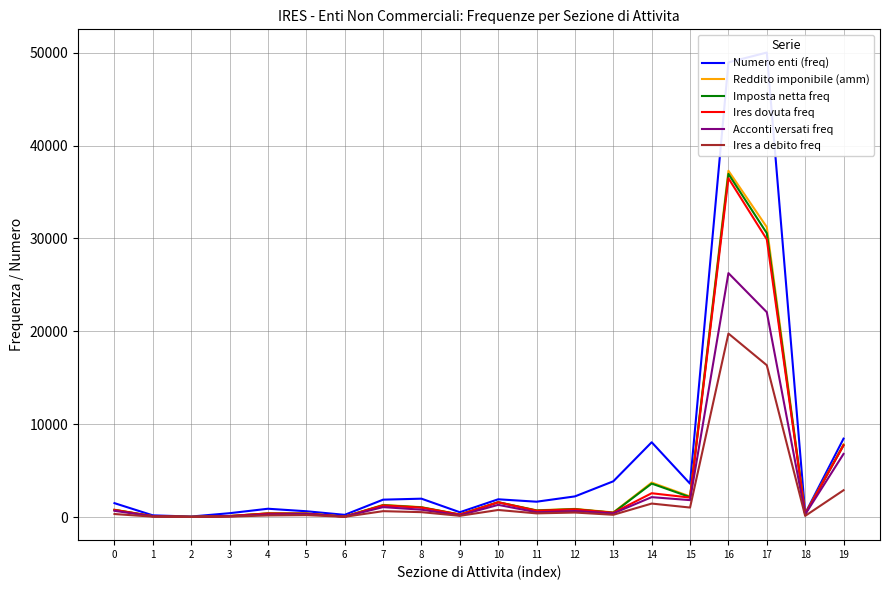

Reading left to right, what are all the values shown in this chart?

Numero enti (freq): 1505	192	66	425	905	635	248	1882	1988	529	1922	1662	2234	3860	8063	3603	48965	50019	394	8455
Reddito imponibile (amm): 801	104	34	122	410	394	60	1322	1075	288	1612	737	889	507	3723	2233	37292	31225	342	7842
Imposta netta freq: 781	102	32	121	398	385	55	1284	1053	277	1602	713	859	478	3614	2159	36955	30572	340	7742
Ires dovuta freq: 774	101	31	118	395	381	53	1255	1023	273	1599	685	836	469	2573	2104	36489	29904	340	7731
Acconti versati freq: 681	85	25	84	295	338	55	1081	802	196	1322	525	657	404	2153	1832	26272	22067	296	6809
Ires a debito freq: 335	52	22	57	183	217	37	644	537	144	772	405	495	255	1462	1033	19768	16355	134	2898